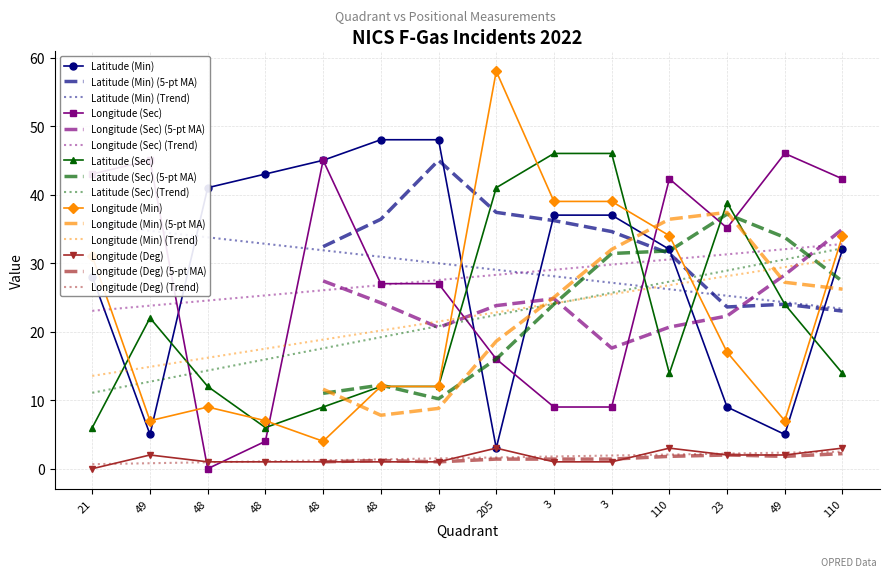

How many lines are shown in the chart?

5